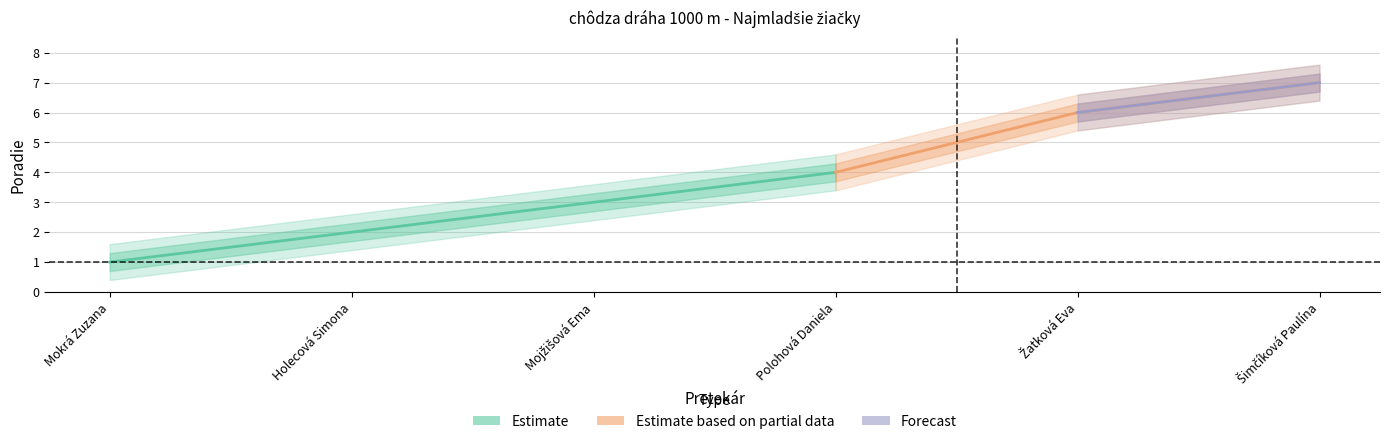

Reading right to left, what are all the values shown in this chart?

7	6	4	3	2	1